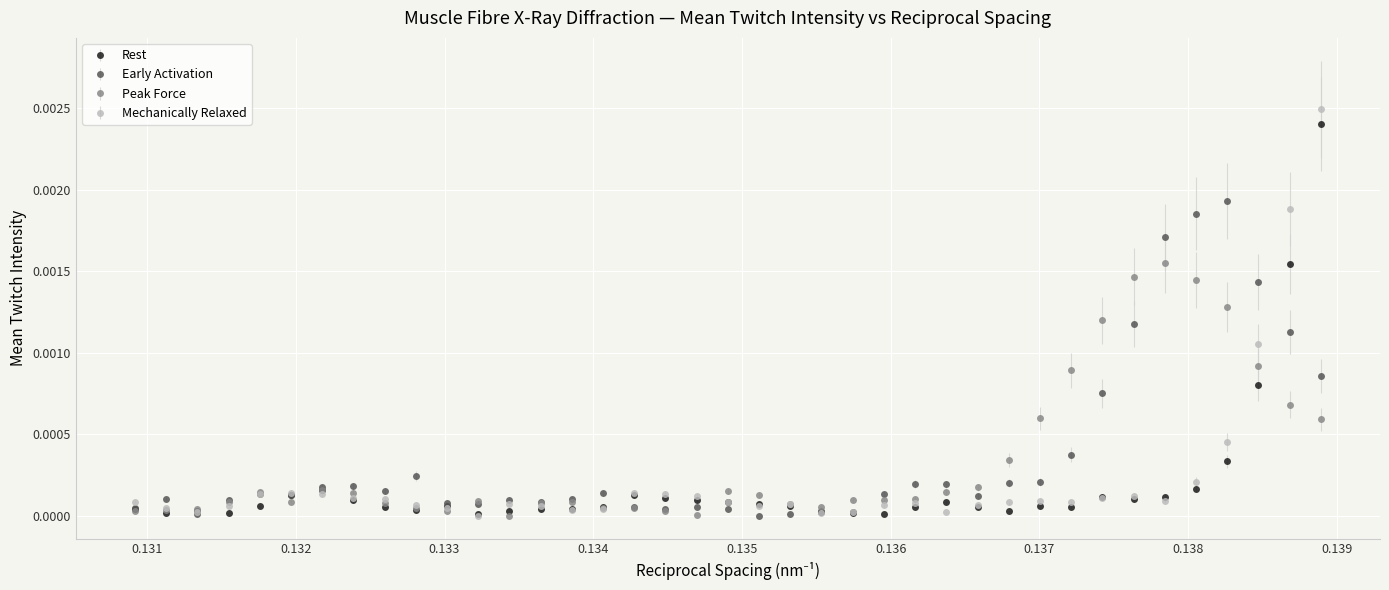

True or false: Mechanically Relaxed has more than 0 points higher than both neighbors.

True